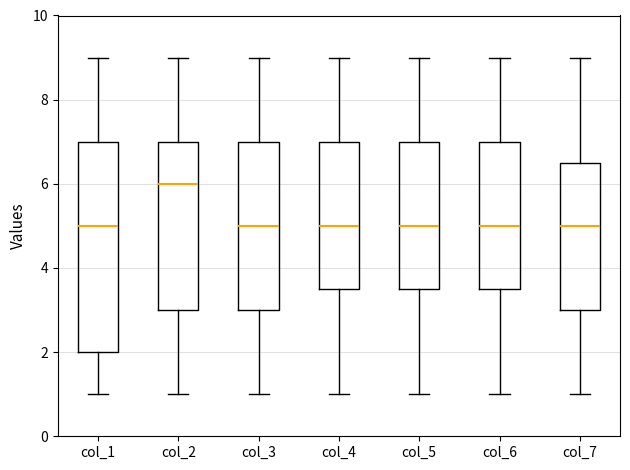

Which box's median line is the highest?

col_2